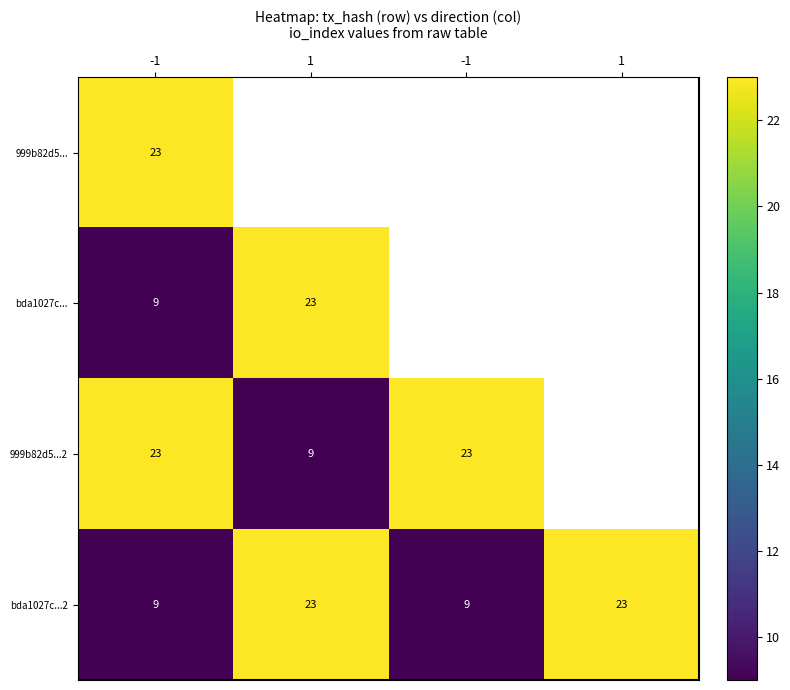

What is the difference between the bda1027c...2 values at -1 and 1?

14.0